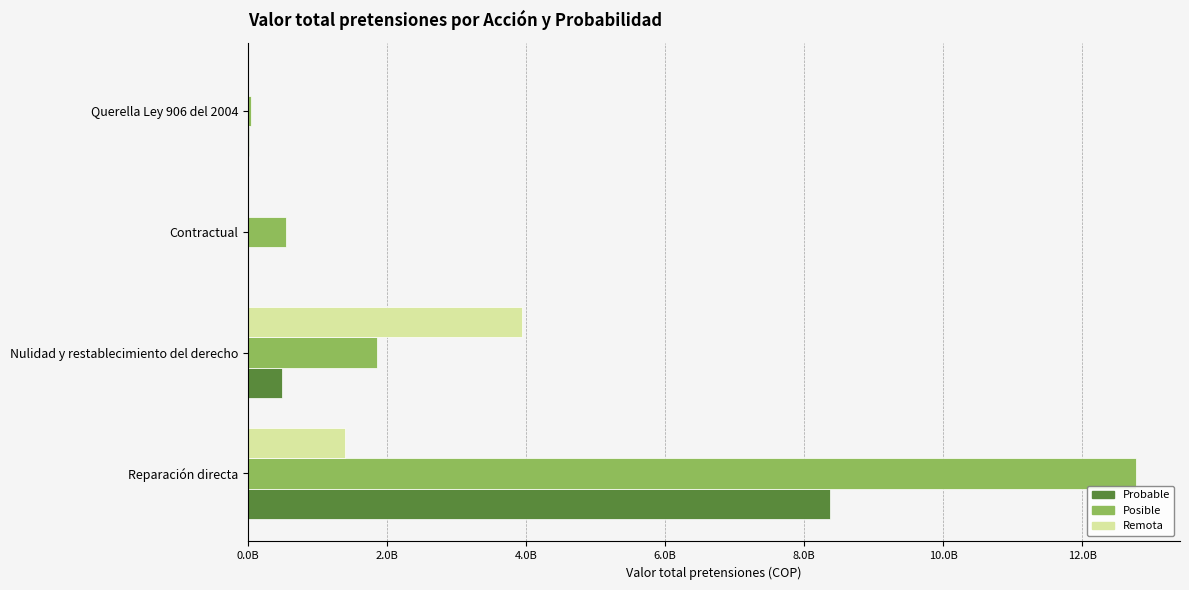

What are all the series names shown in the legend?

Probable, Posible, Remota